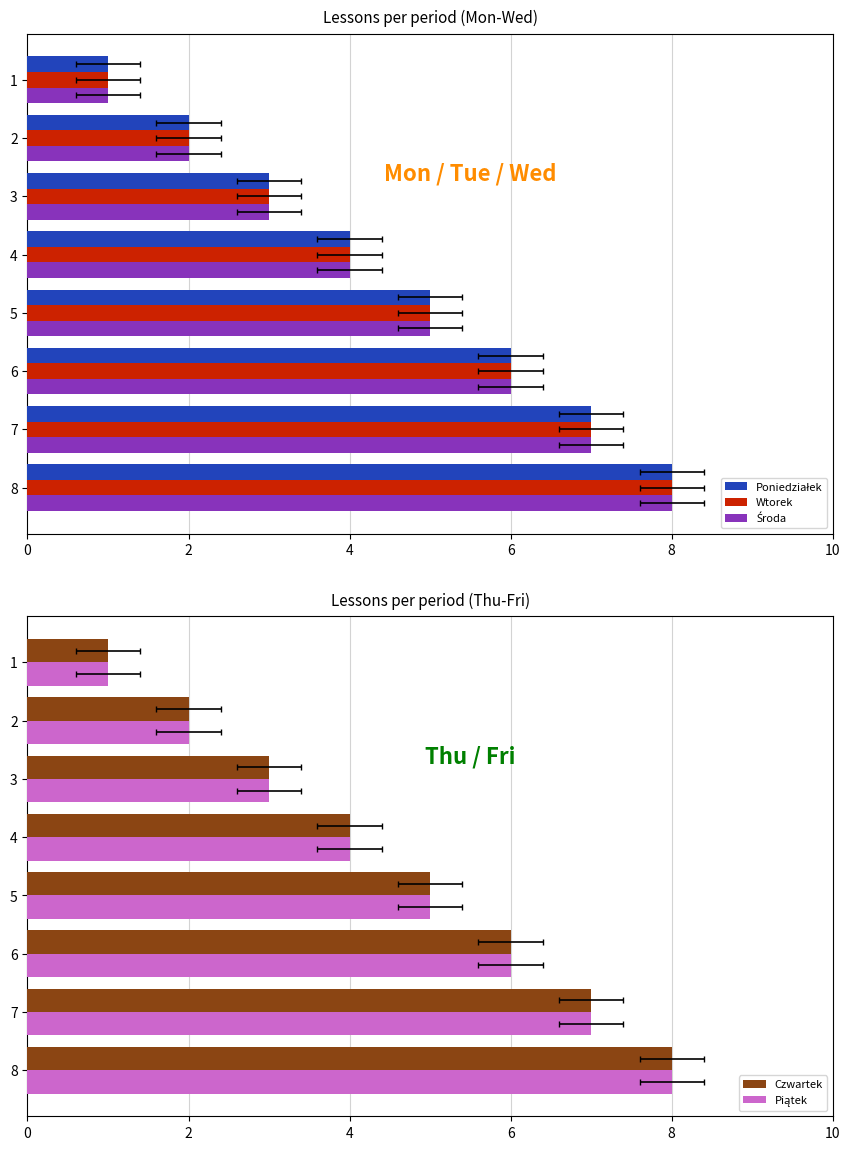

True or false: Wtorek has a value of 1 at 3.

False